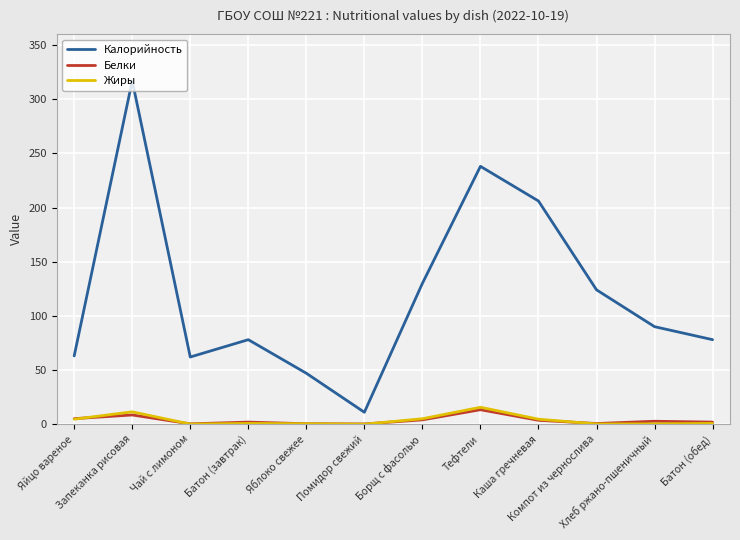

Between Борщ с фасолью and Каша гречневая, which series saw the biggest shift?

Калорийность